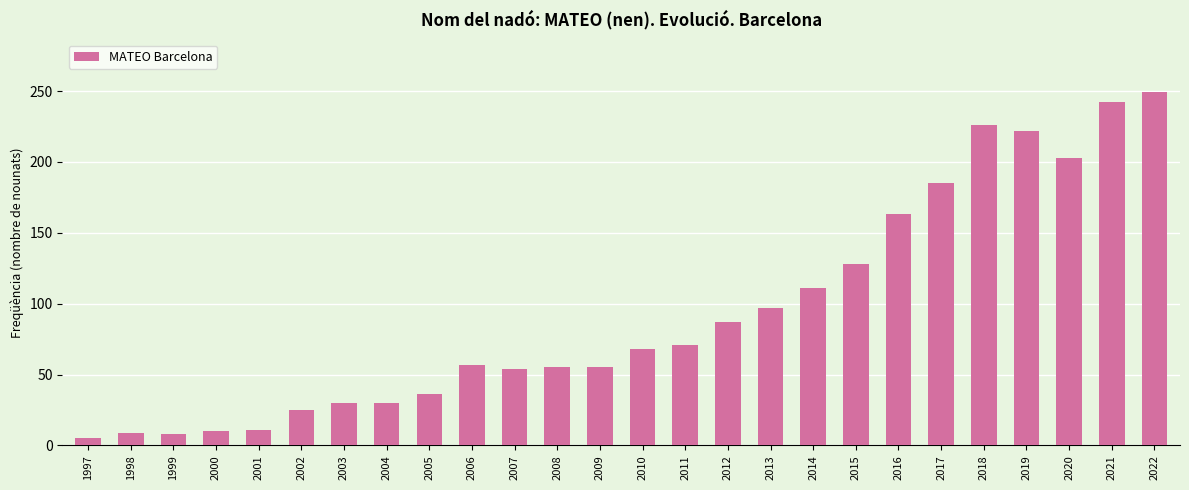

At which category does the chart reach its minimum across all series?

1997